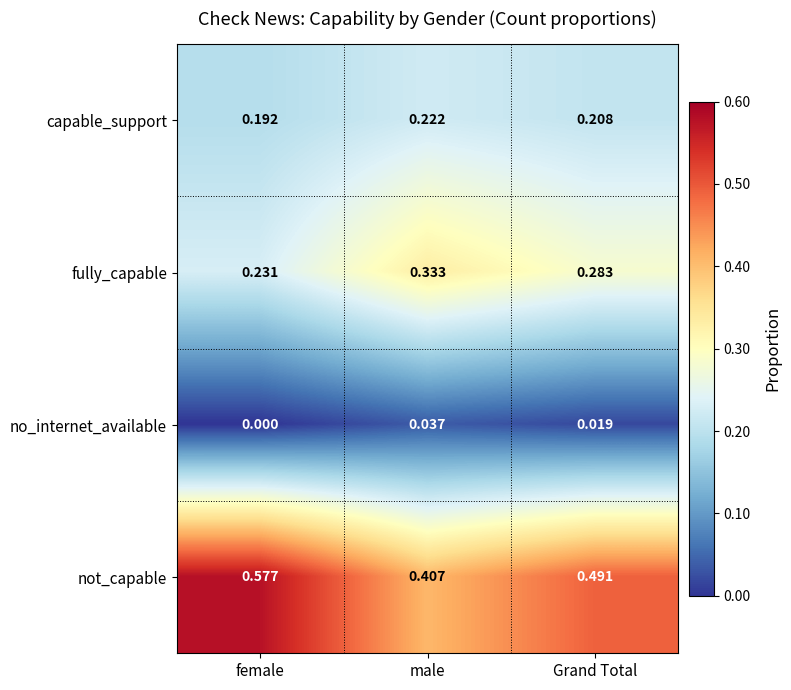

At how many categories does at least one series exceed 0?

3